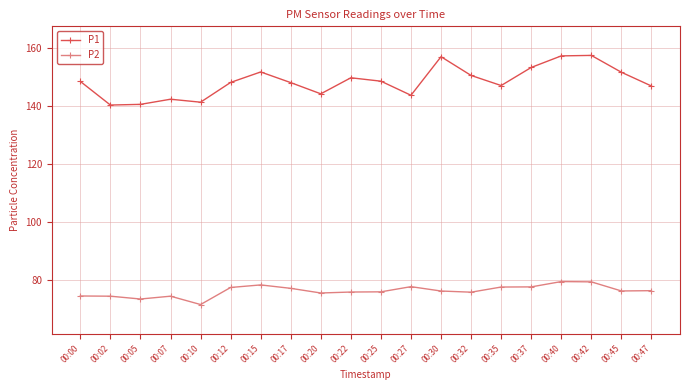

True or false: P1 and P2 intersect in this chart.

False